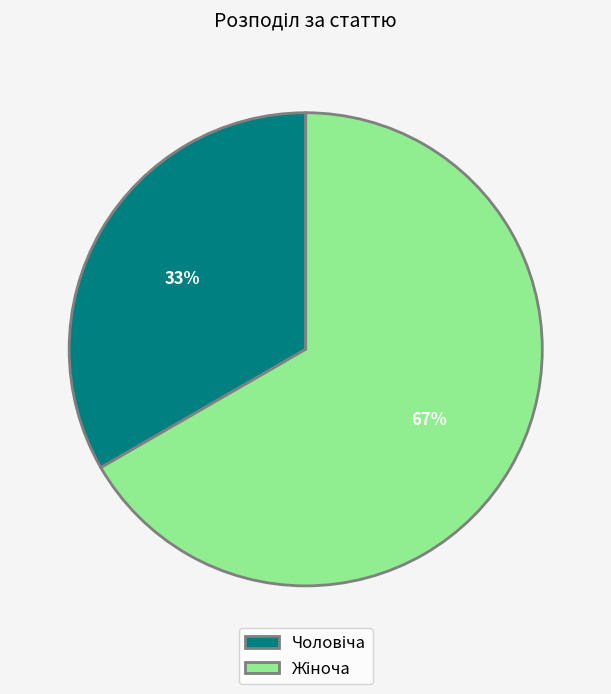

To the nearest percent, what is the average slice percentage?

50%